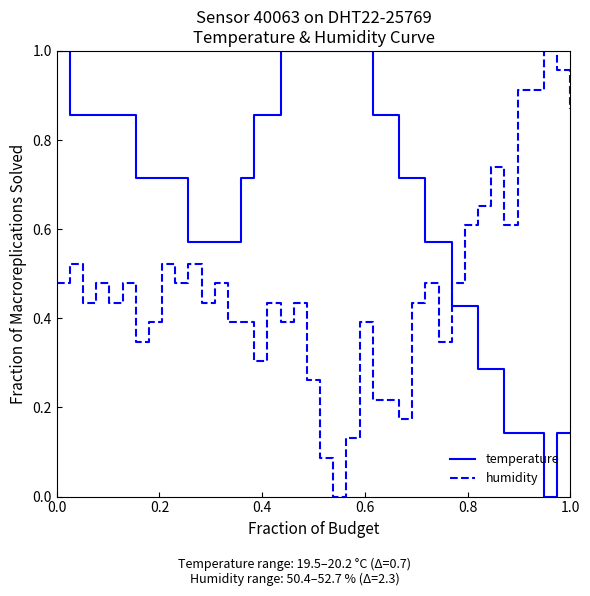

What are all the series names shown in the legend?

temperature, humidity